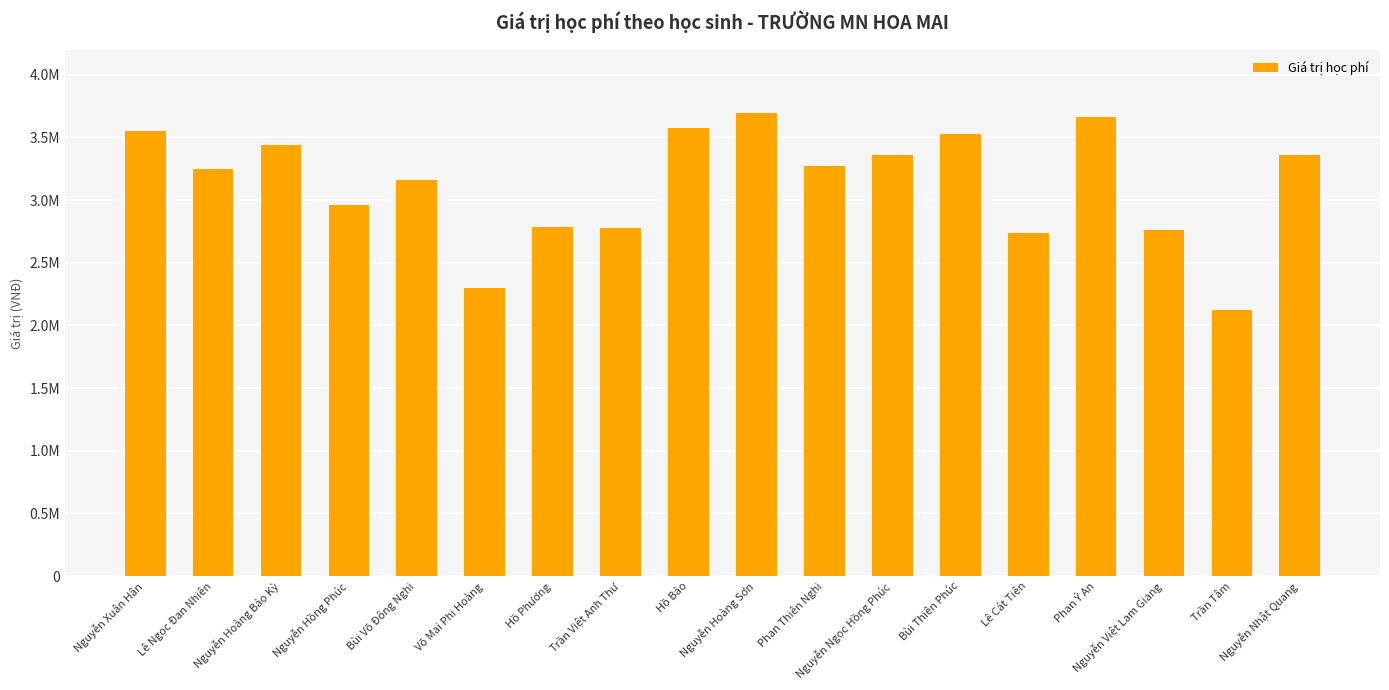

What is the value of the 10th bar from the left?

3698000